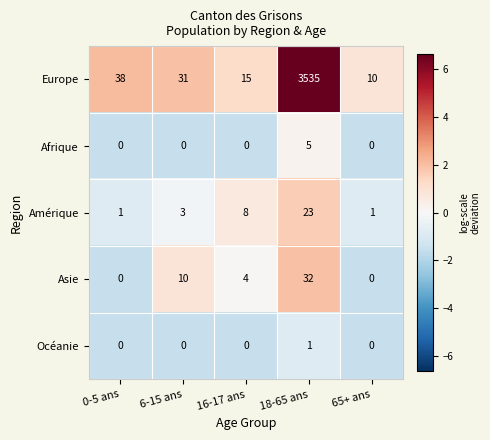

What is the greatest value displayed?

3535